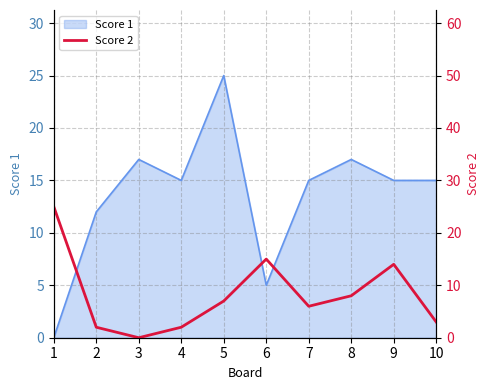

Which category has the highest value across all series?

1